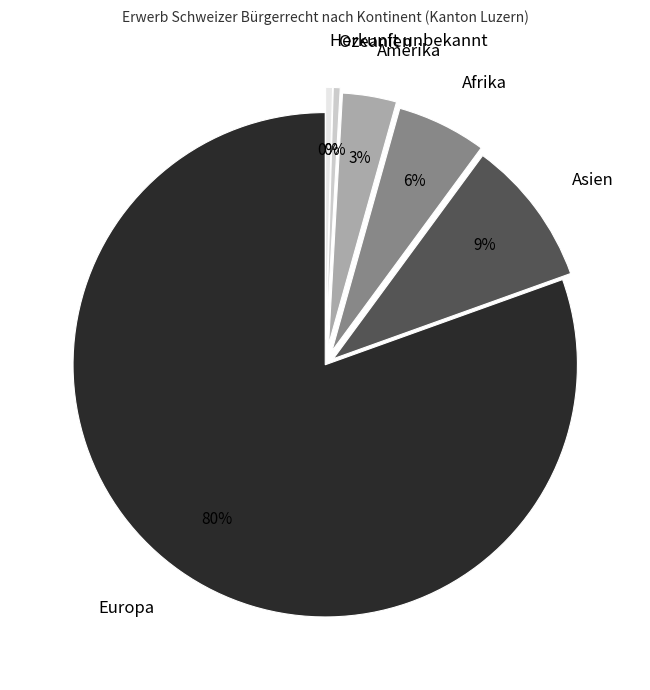

To the nearest percent, what is the difference between the Herkunft unbekannt and Amerika slice percentages?

3%